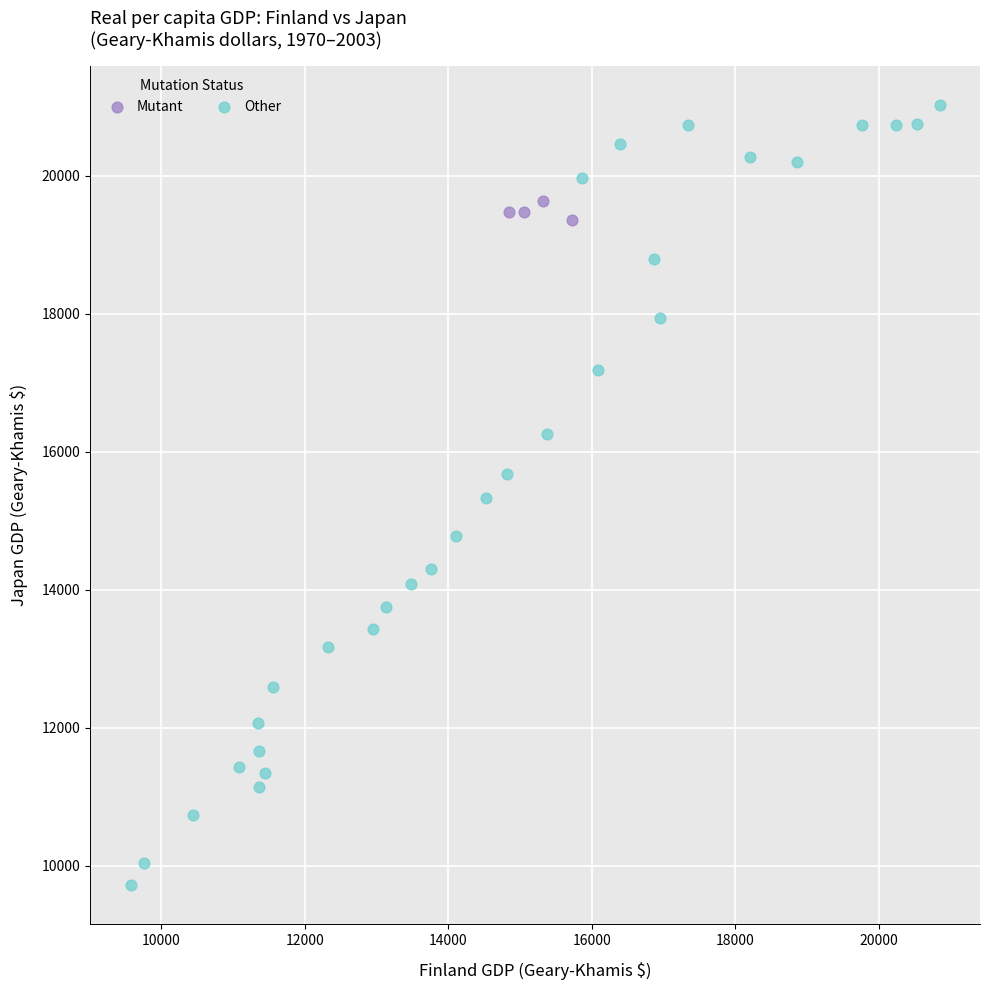

Which series reaches the maximum Y coordinate?

Other